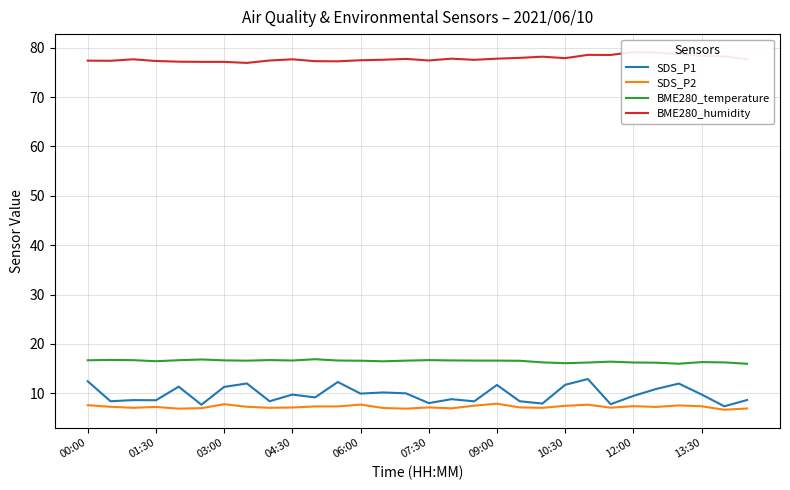

The value of SDS_P1 at 10:30 is 11.7. True or false?

True